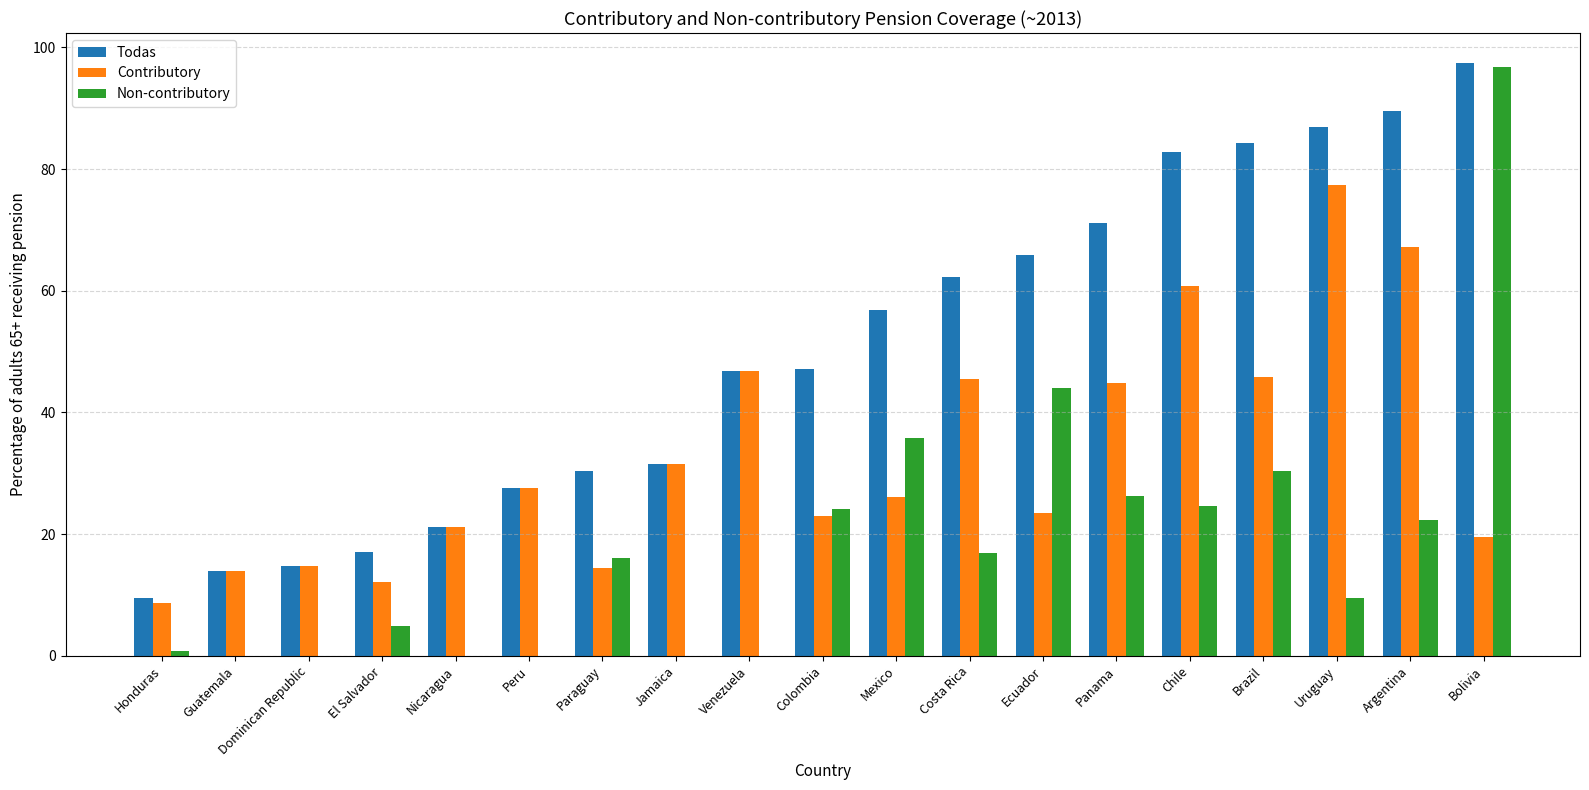

Is the value of Contributory at Chile greater than the value of Non-contributory at Chile?

Yes